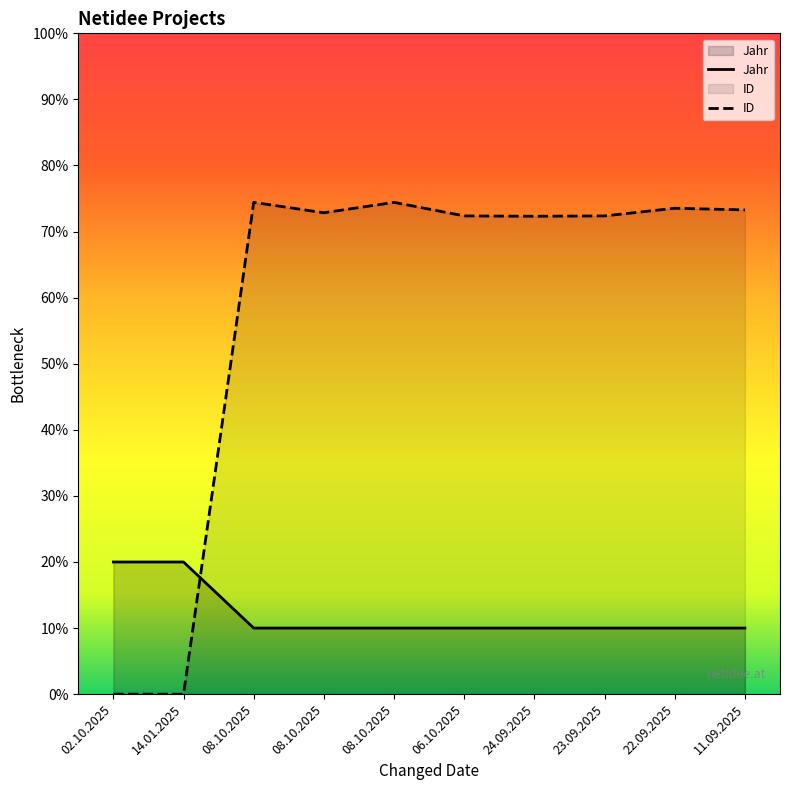

Reading left to right, transcribe all the data shown in this chart.

Jahr: 2000	2000	1000	1000	1000	1000	1000	1000	1000	1000
ID: 0	0	7442	7285	7442	7237	7232	7237	7353	7328